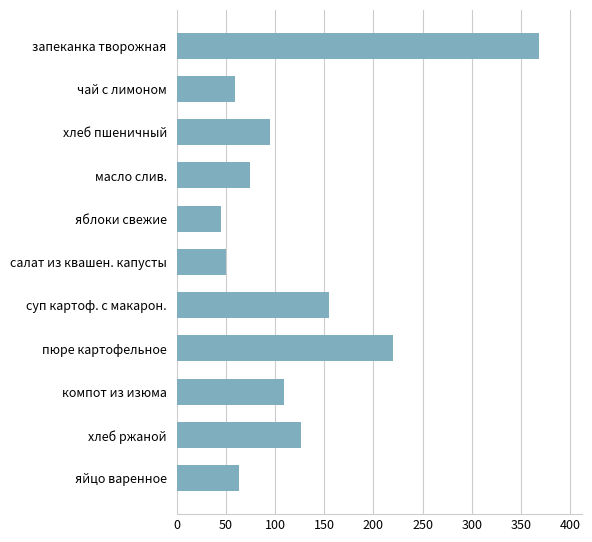

Is it true that the value at суп картоф. с макарон. is 155?

True